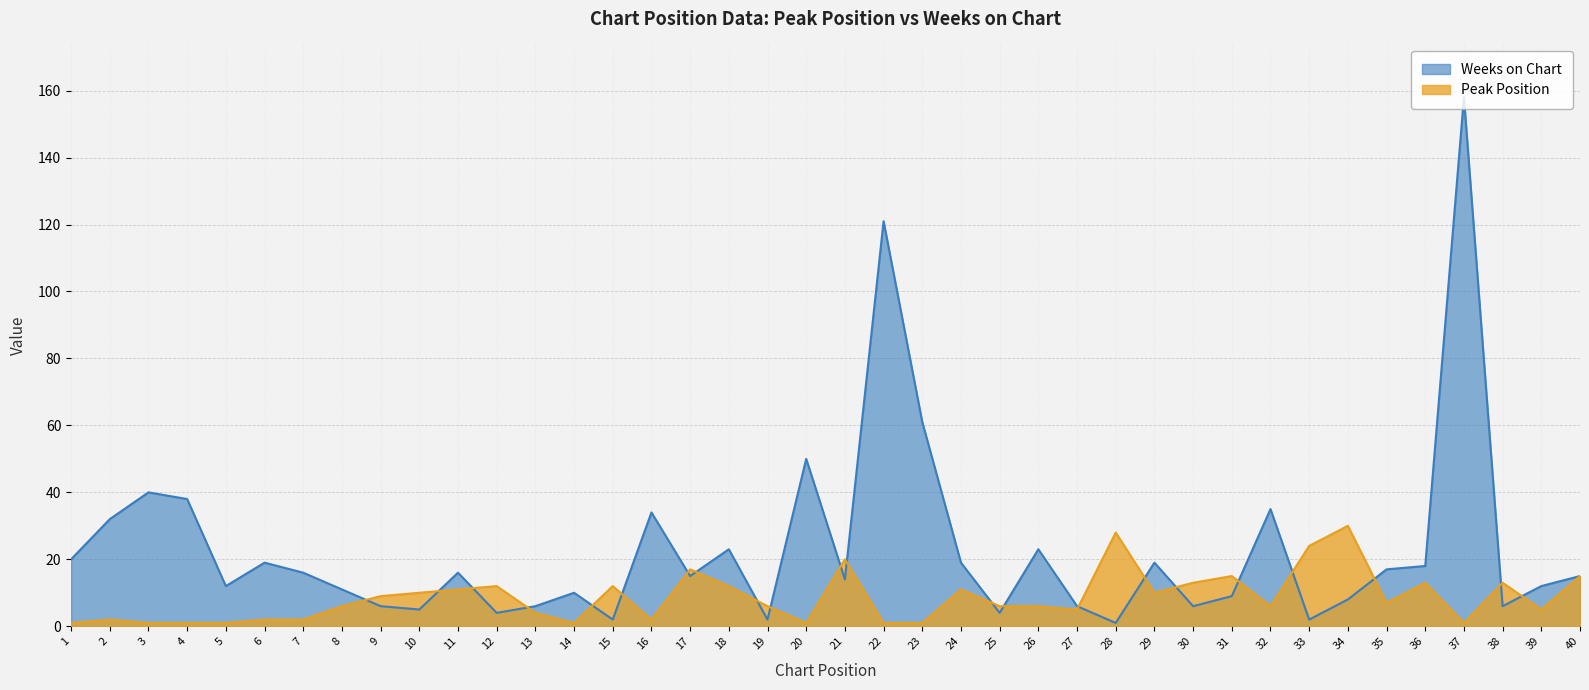

What is the total value across all series at 28?

29